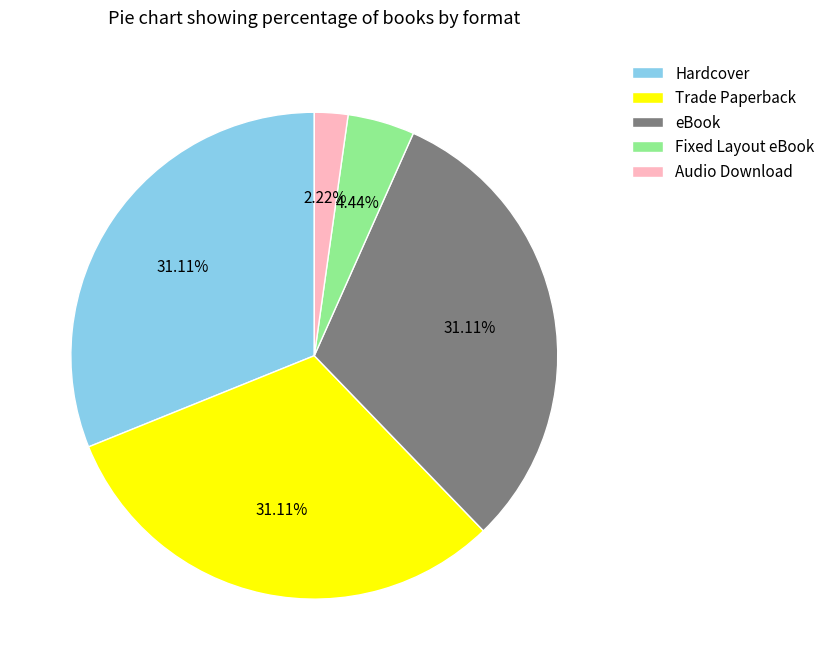

To the nearest percent, what is the difference between the Hardcover and Audio Download slice percentages?

29%